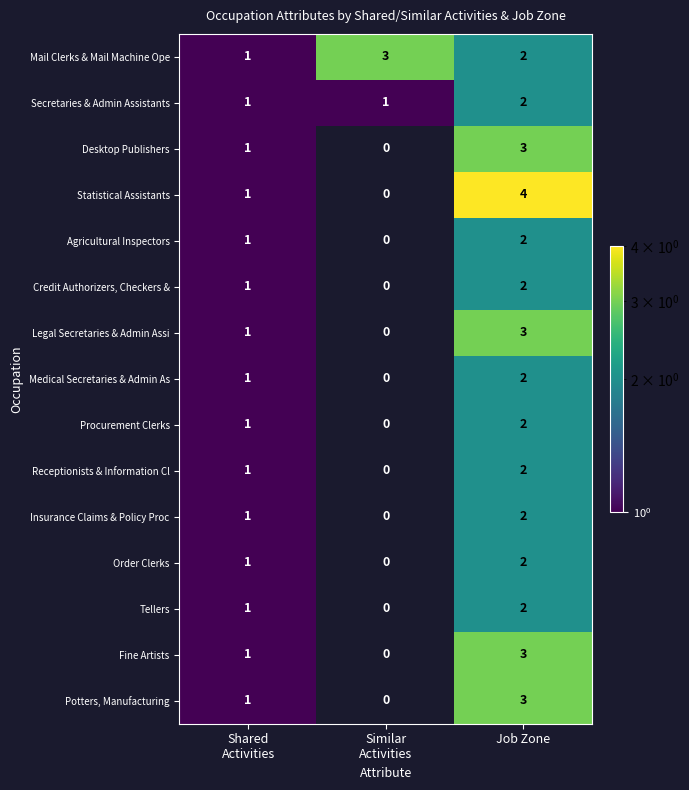

What is the maximum value for Fine Artists?

3